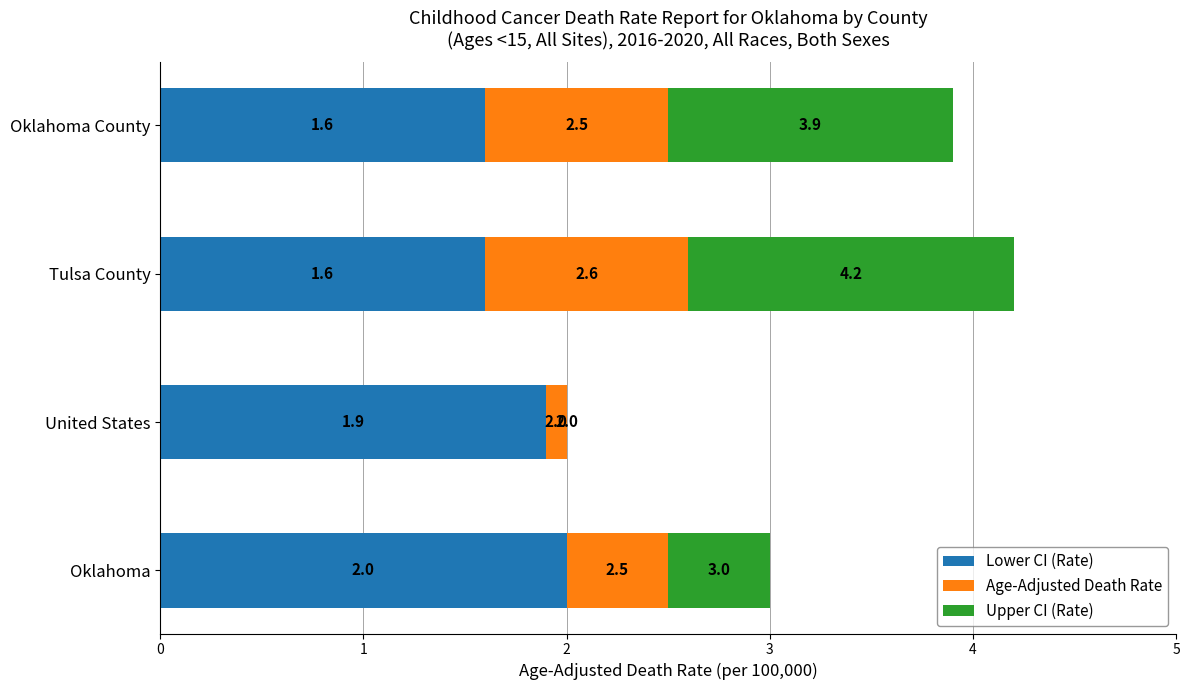

What is the sum of all Lower CI (Rate) values?

7.1